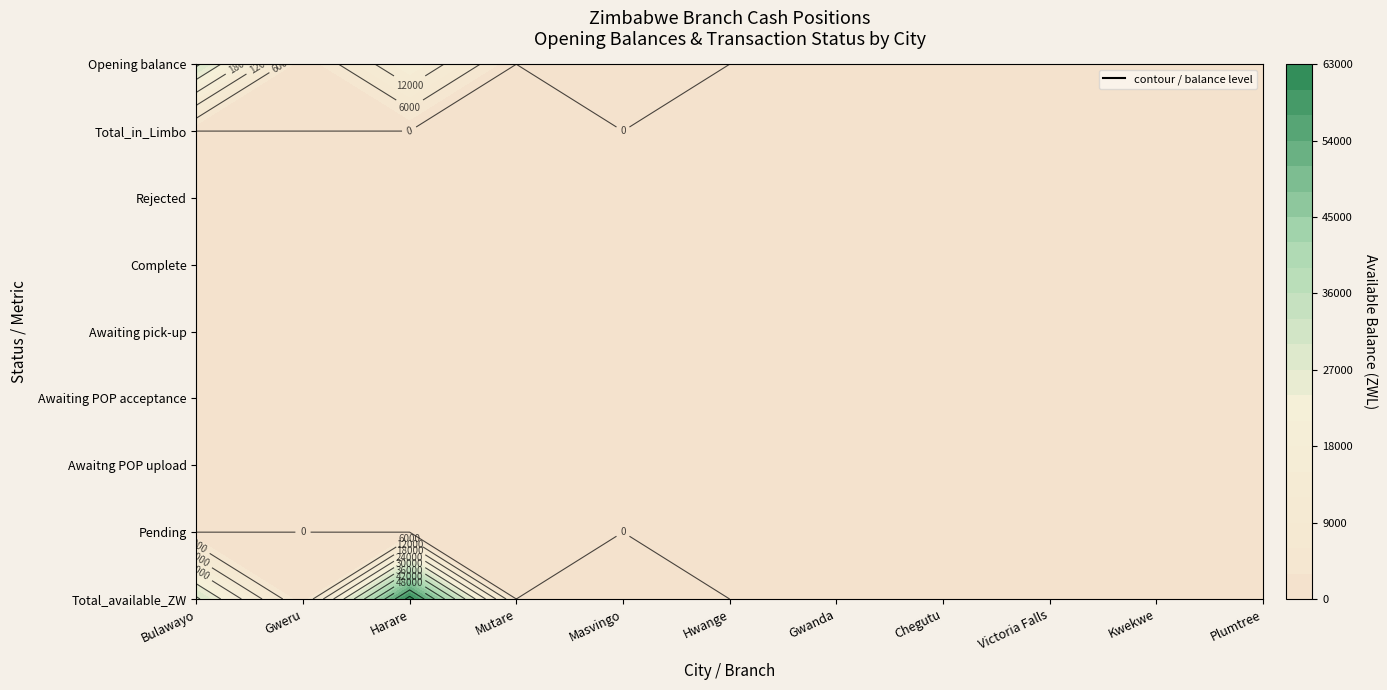

Reading left to right, list all the values displayed in this chart.

Bulawayo: 0=31071.3	1=0.0	2=0.0	3=0.0	4=0.0	5=0.0	6=0.0	7=0.0	8=0.0
Gweru: 0=137.0	1=0.0	2=0.0	3=0.0	4=0.0	5=0.0	6=0.0	7=0.0	8=0.0
Harare: 0=62490.4	1=0.0	2=0.0	3=0.0	4=0.0	5=0.0	6=0.0	7=0.0	8=0.0
Mutare: 0=0.0	1=0.0	2=0.0	3=0.0	4=0.0	5=0.0	6=0.0	7=0.0	8=0.0
Masvingo: 0=28.9	1=0.0	2=0.0	3=0.0	4=0.0	5=0.0	6=0.0	7=0.0	8=0.0
Hwange: 0=0.0	1=0.0	2=0.0	3=0.0	4=0.0	5=0.0	6=0.0	7=0.0	8=0.0
Gwanda: 0=0.0	1=0.0	2=0.0	3=0.0	4=0.0	5=0.0	6=0.0	7=0.0	8=0.0
Chegutu: 0=0.0	1=0.0	2=0.0	3=0.0	4=0.0	5=0.0	6=0.0	7=0.0	8=0.0
Victoria Falls: 0=0.0	1=0.0	2=0.0	3=0.0	4=0.0	5=0.0	6=0.0	7=0.0	8=0.0
Kwekwe: 0=0.0	1=0.0	2=0.0	3=0.0	4=0.0	5=0.0	6=0.0	7=0.0	8=0.0
Plumtree: 0=0.0	1=0.0	2=0.0	3=0.0	4=0.0	5=0.0	6=0.0	7=0.0	8=0.0